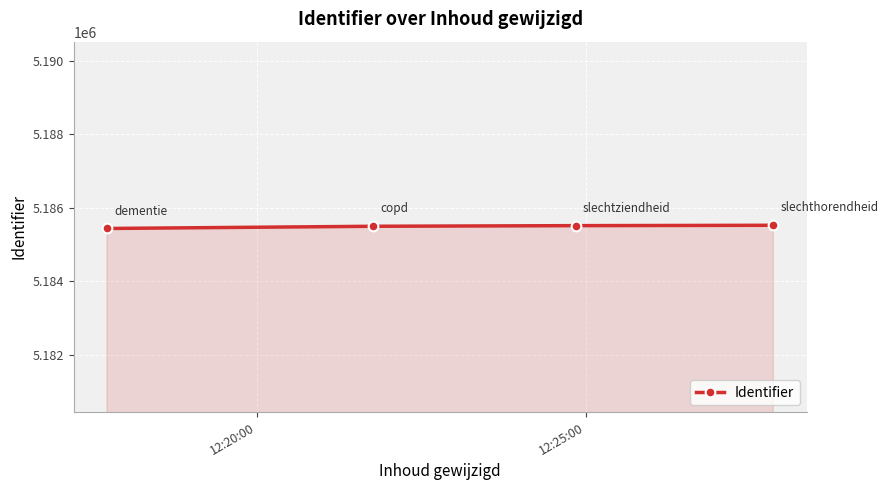

What is the average value?

5185490